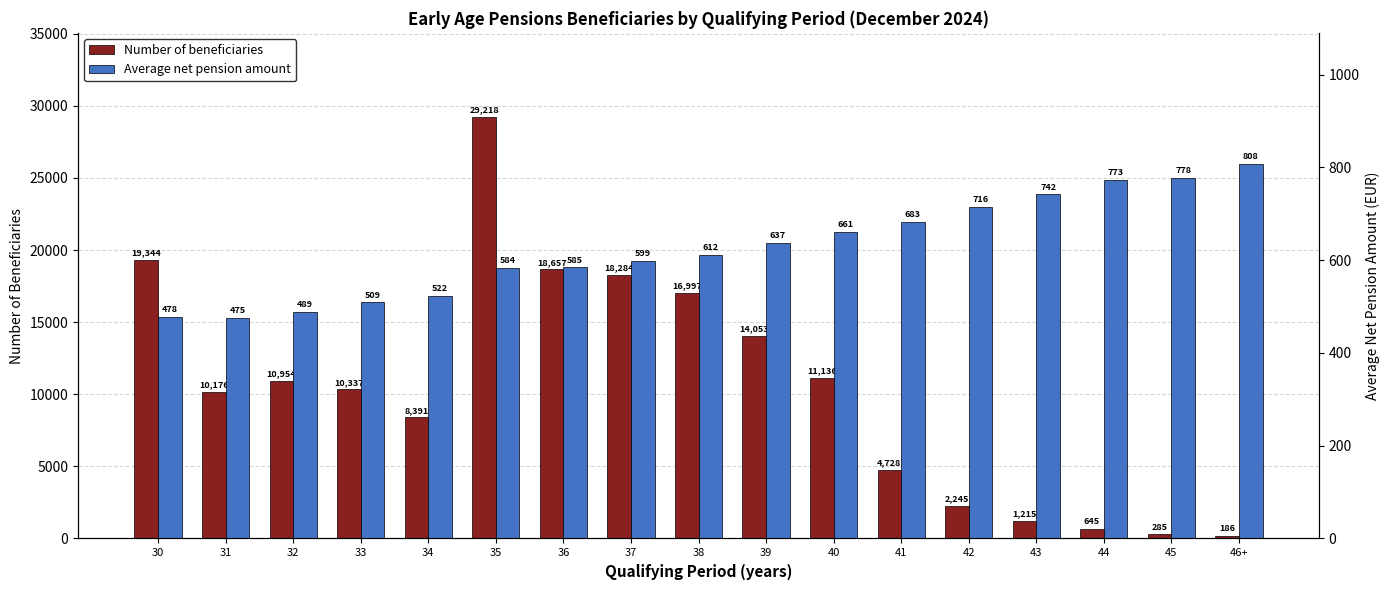

List the series in order of their overall mean, highest first.

Number of beneficiaries, Average net pension amount